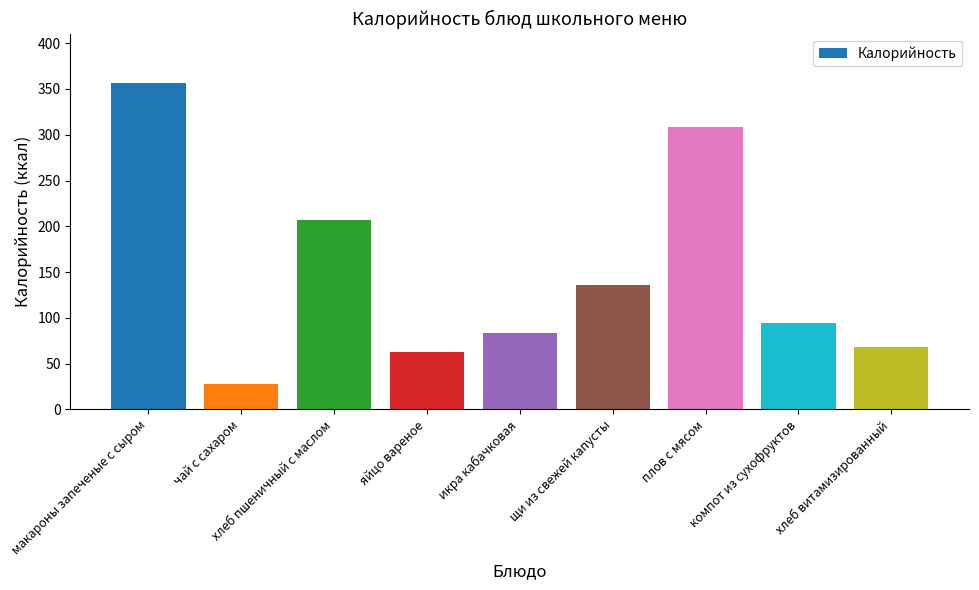

What is the value of the 6th bar from the left?

135.4